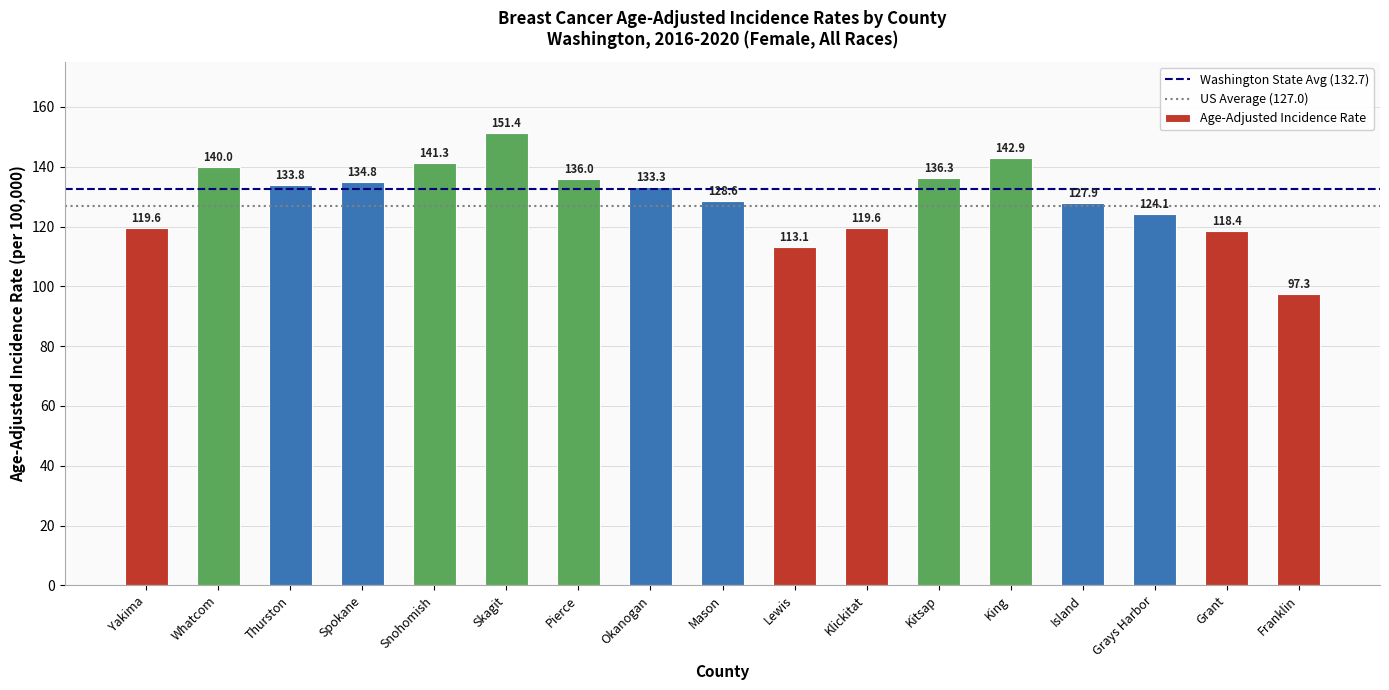

What is the greatest value displayed?

151.4